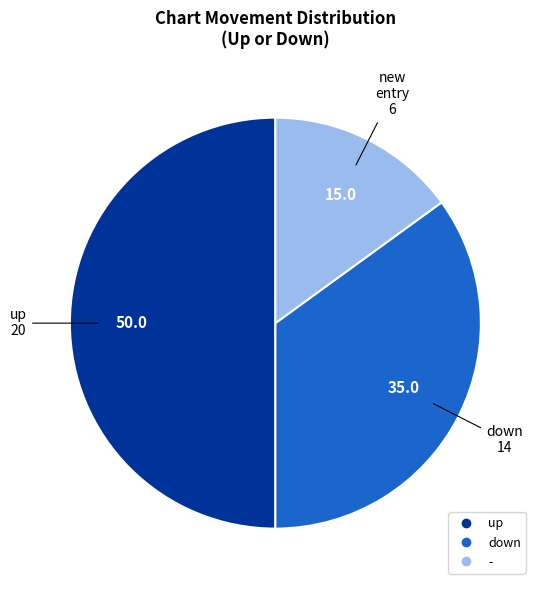

Which category has the smallest portion of the pie?

-